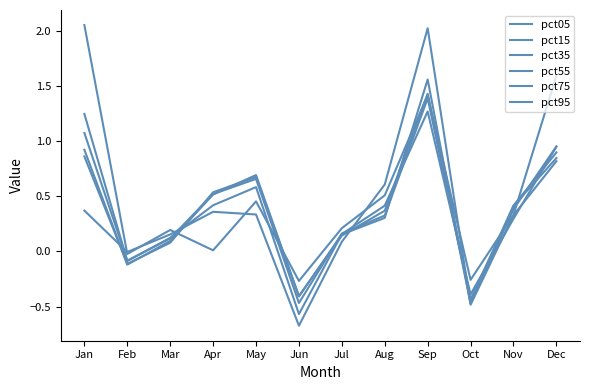

Where does the pct35 series first go above 0?

Jan